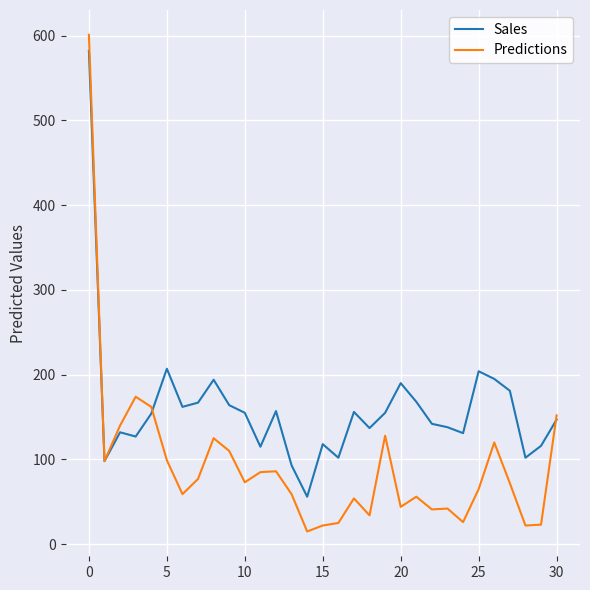

What is the minimum value shown in the chart?

15